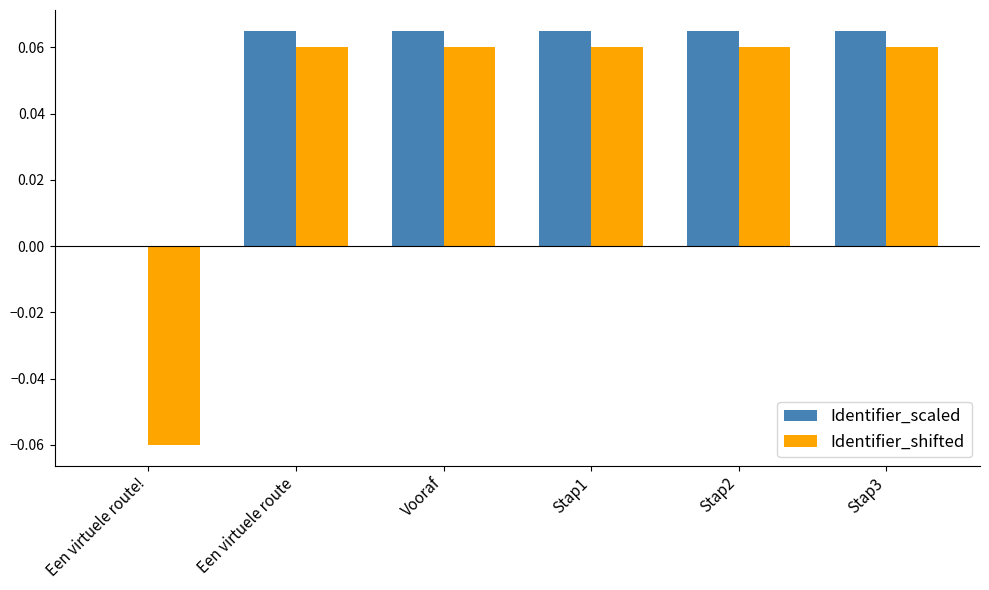

The value of Identifier_scaled at Stap1 is 0.0. True or false?

False